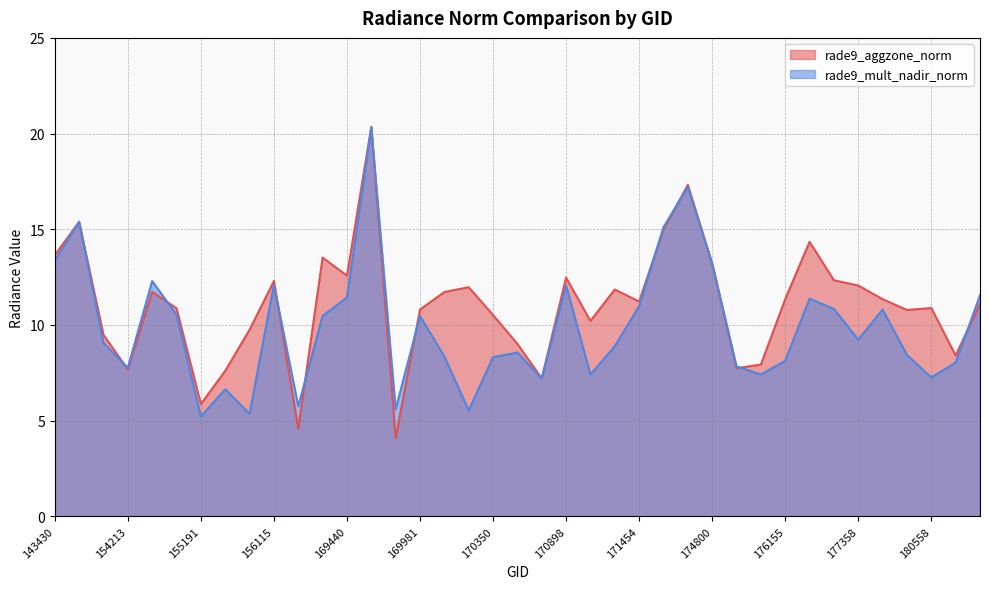

How many intersections are there between rade9_mult_nadir_norm and rade9_aggzone_norm?

13